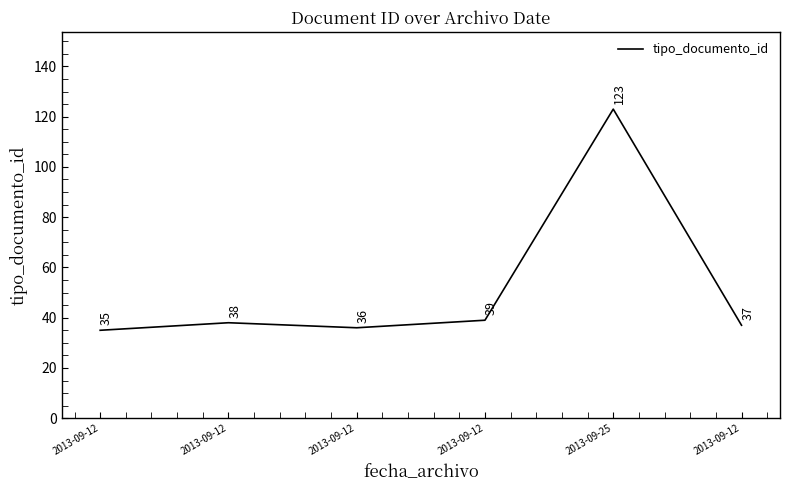

Where is the first local maximum?

2013-09-12